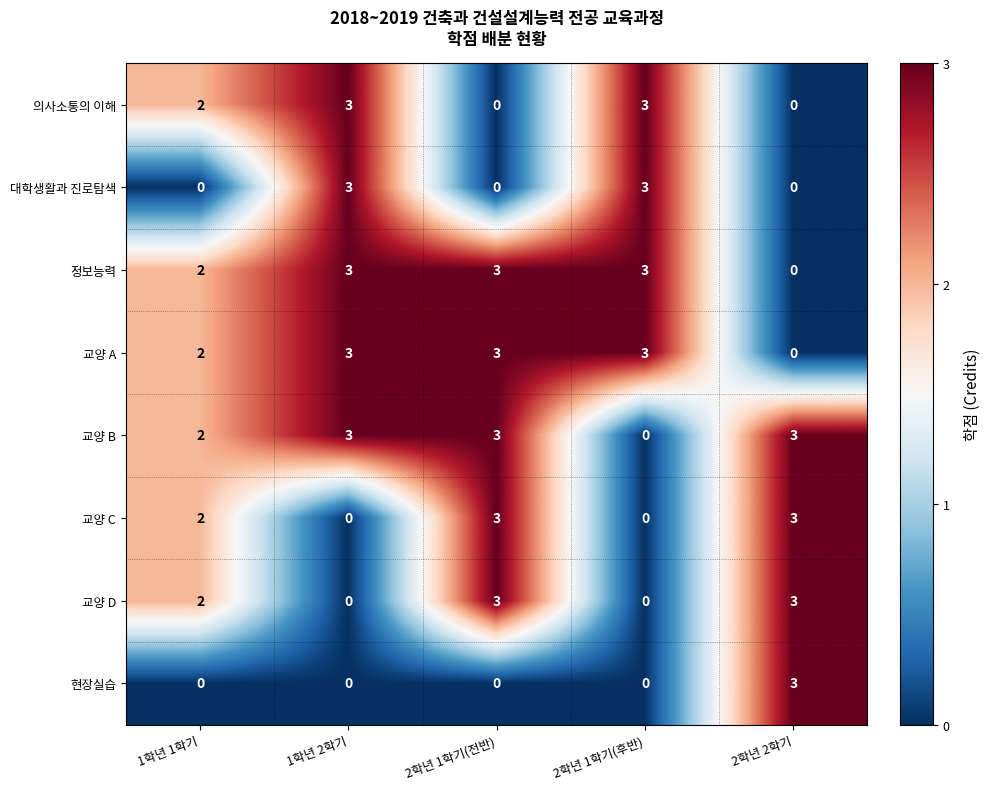

Is it true that 의사소통의 이해 equals 0 at 2학년 1학기(전반)?

True